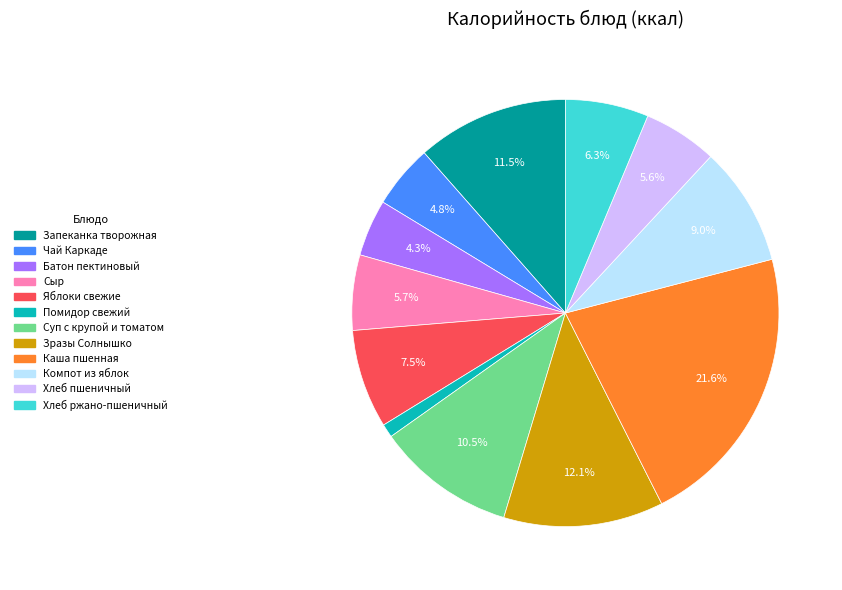

Count the number of slices in the pie.

12